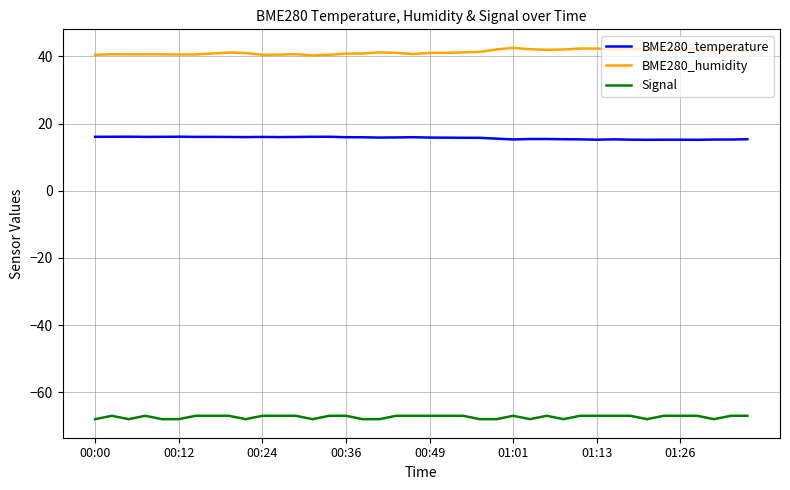

Which series has the largest total across all categories?

BME280_humidity